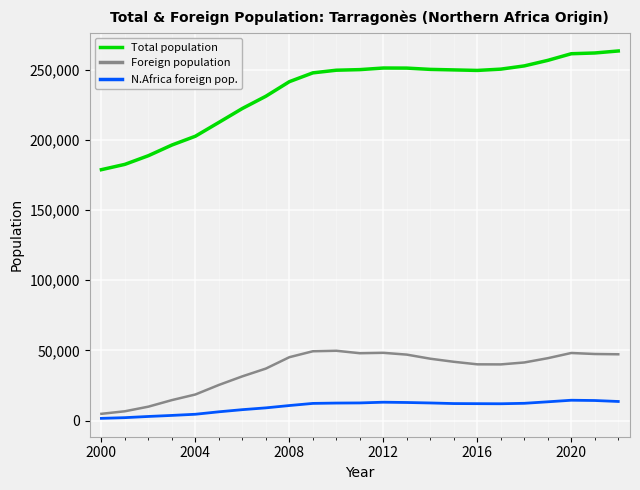

Which series has the largest total across all categories?

Total population